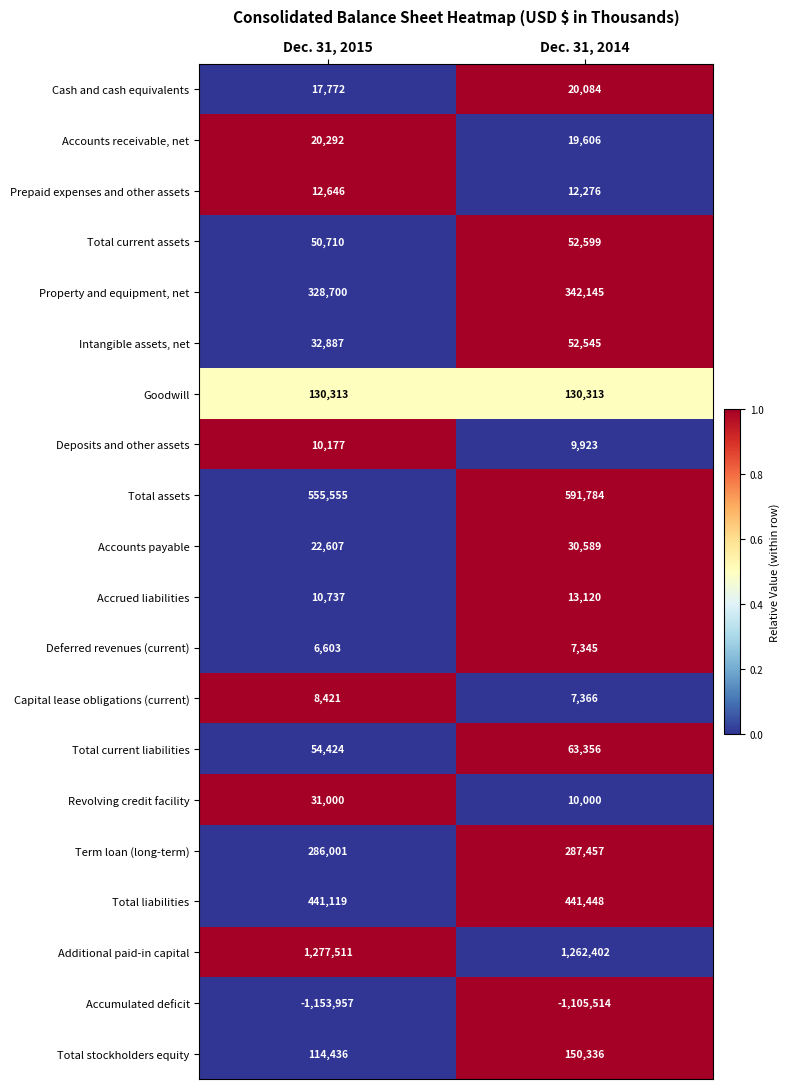

Count the number of data series in this chart.

20